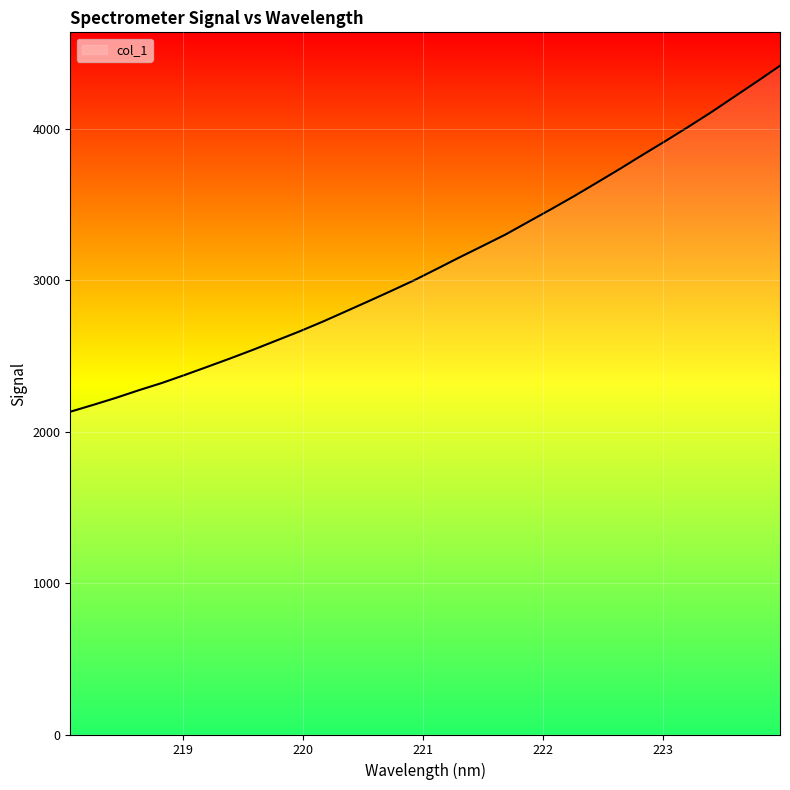

What is the greatest value displayed?

4417.9